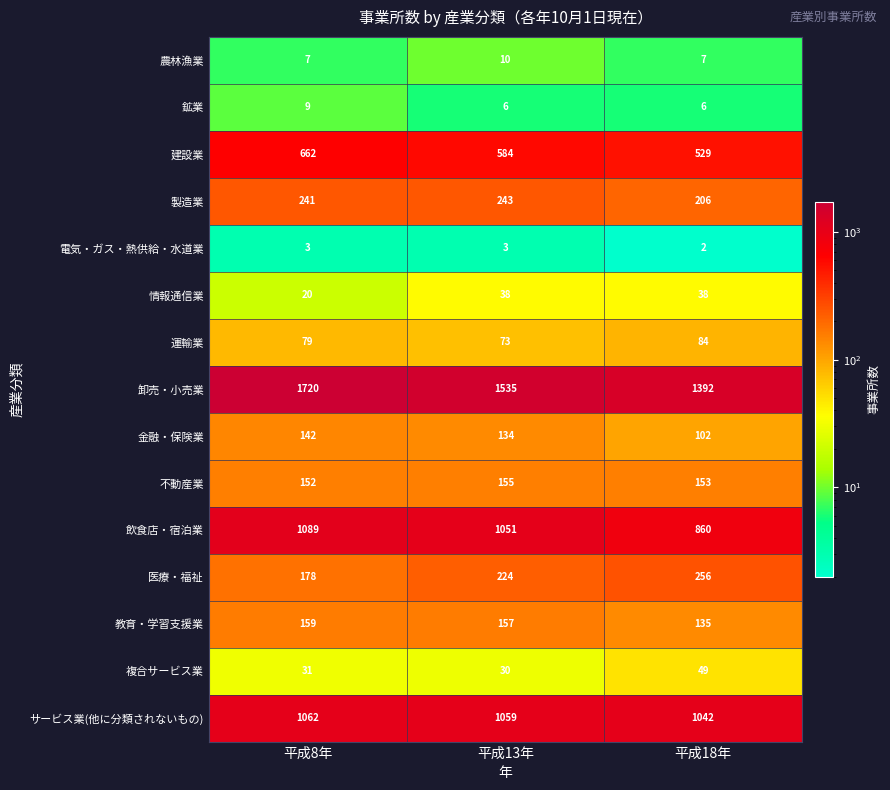

What is the lowest value of the 飲食店・宿泊業 series?

860